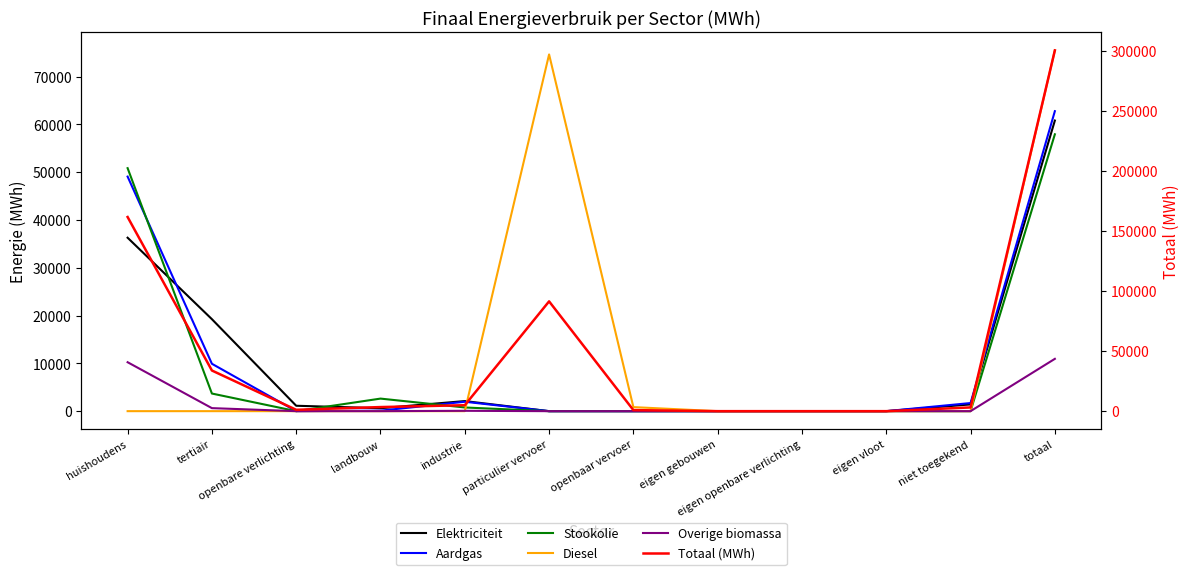

Is this an area chart (filled region under the line)?

No